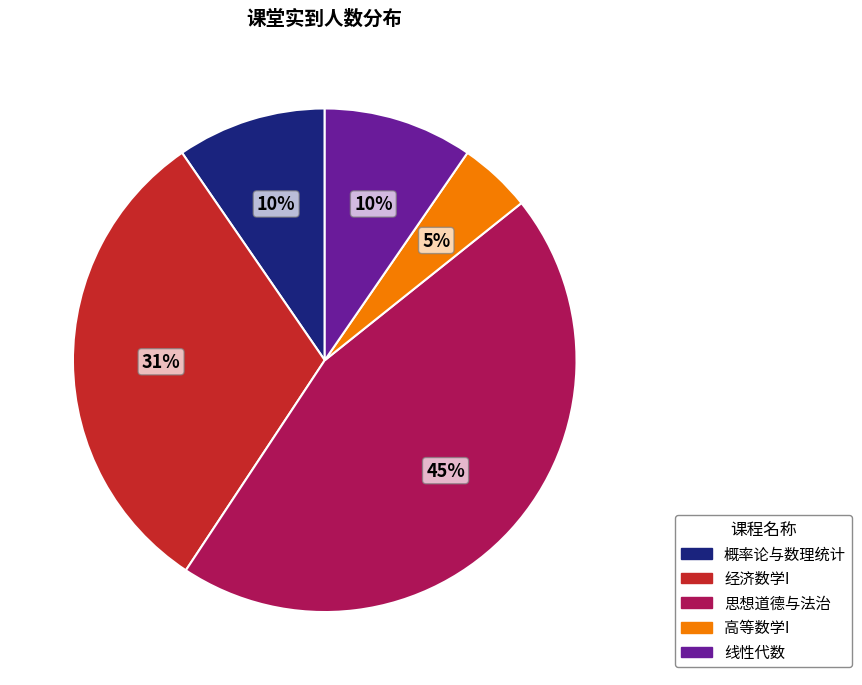

Is there a majority slice in this chart?

No